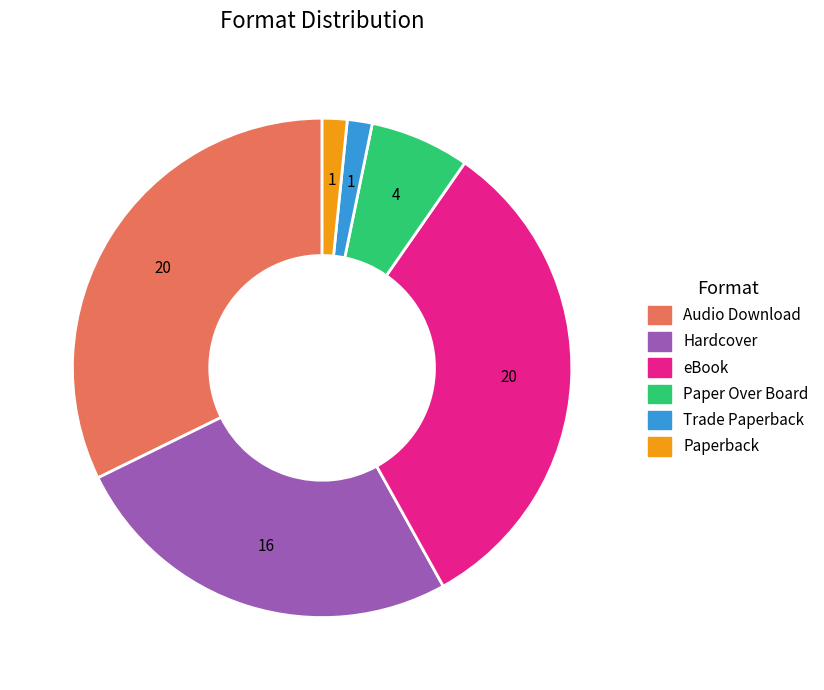

How many slices are in this pie chart?

6